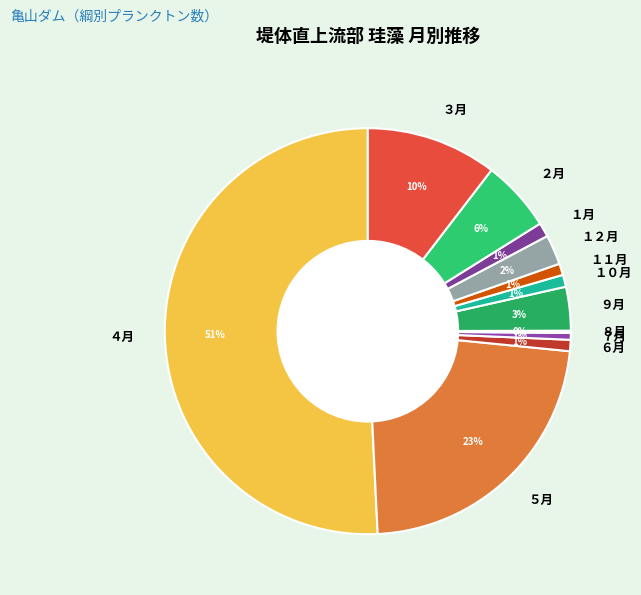

The １１月 slice represents 9% of the pie. True or false?

False